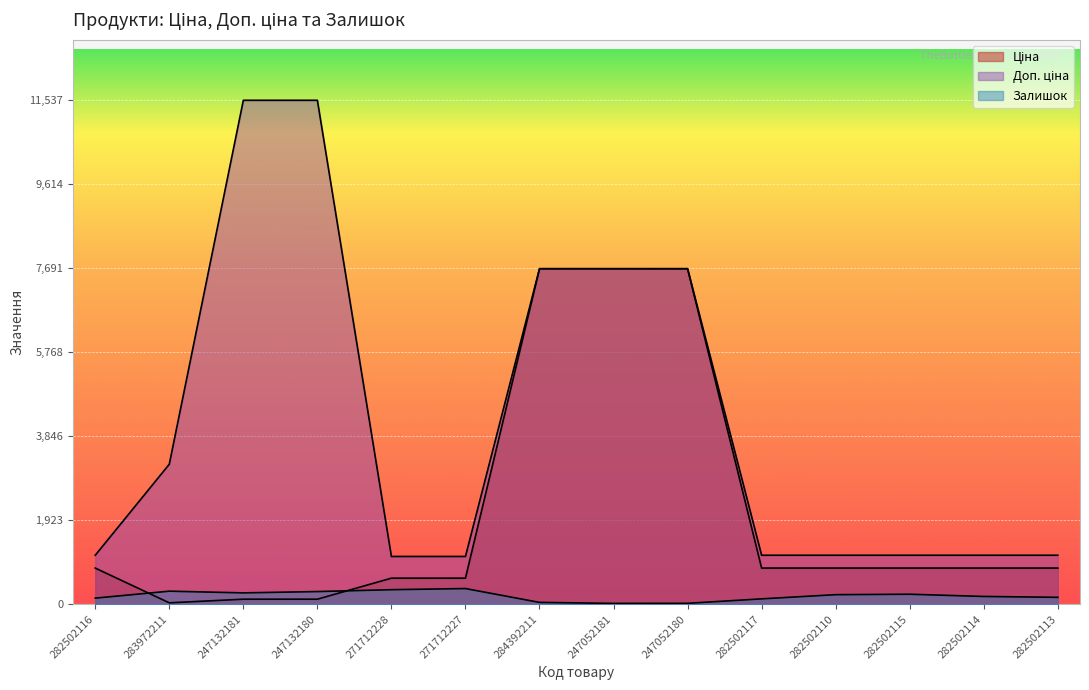

What is the sum of all Залишок values?

2670.0